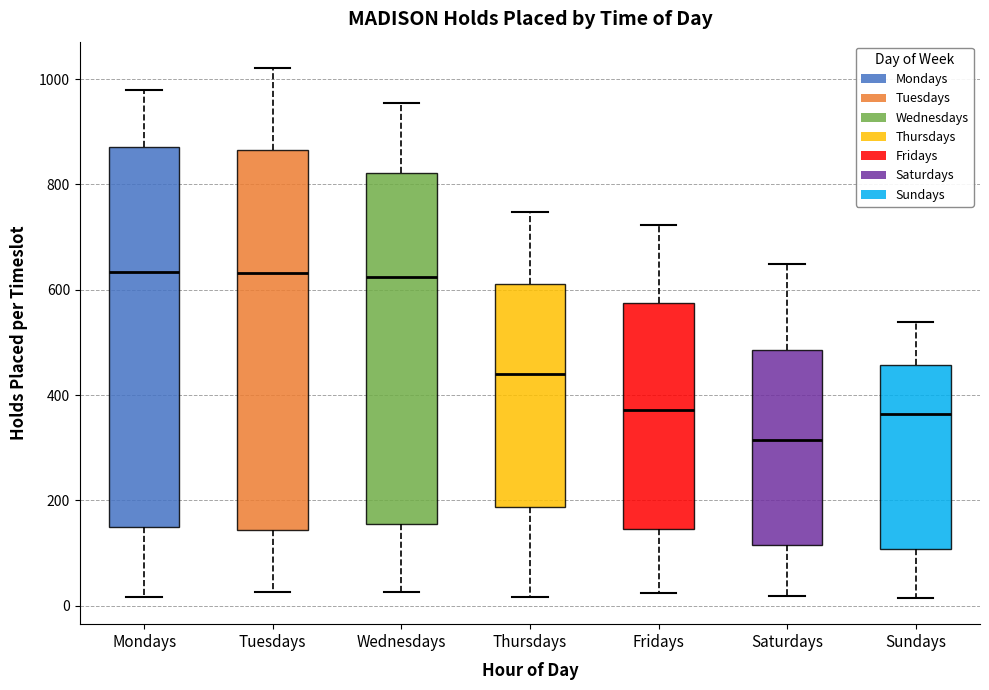

Where does the lower whisker of the box for Fridays end on the y-axis? The values are not printed on the chart, so give them approximately, as read against the axis.

20